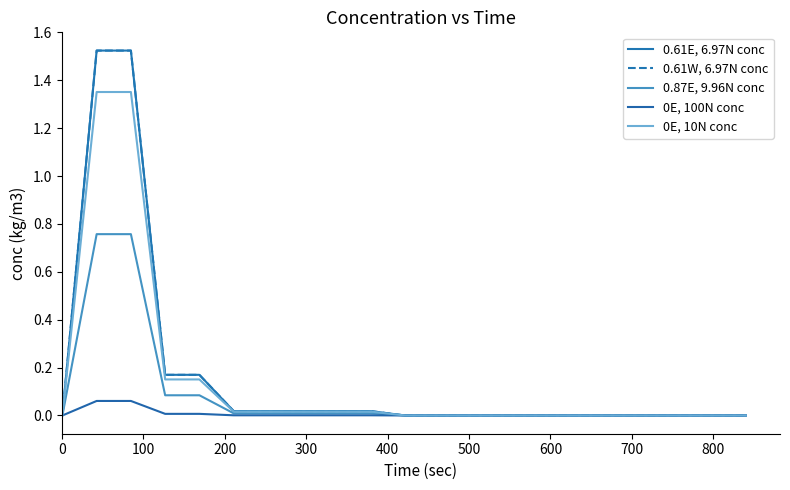

Is this an area chart (filled region under the line)?

No